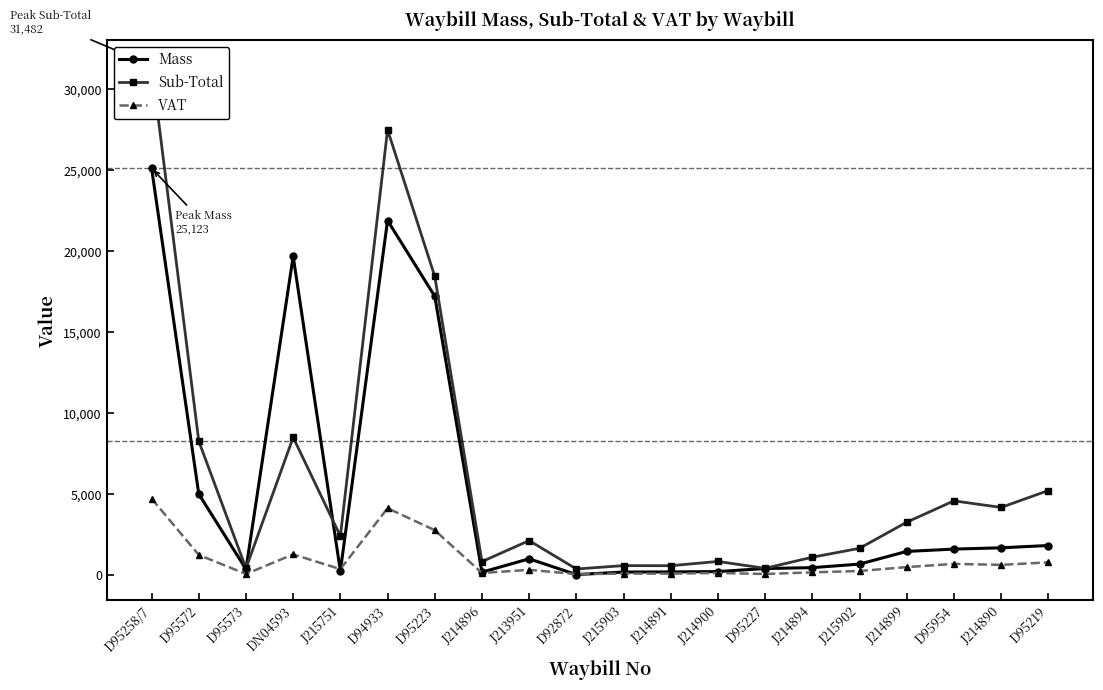

What is the label of the 1st point from the right?

D95219